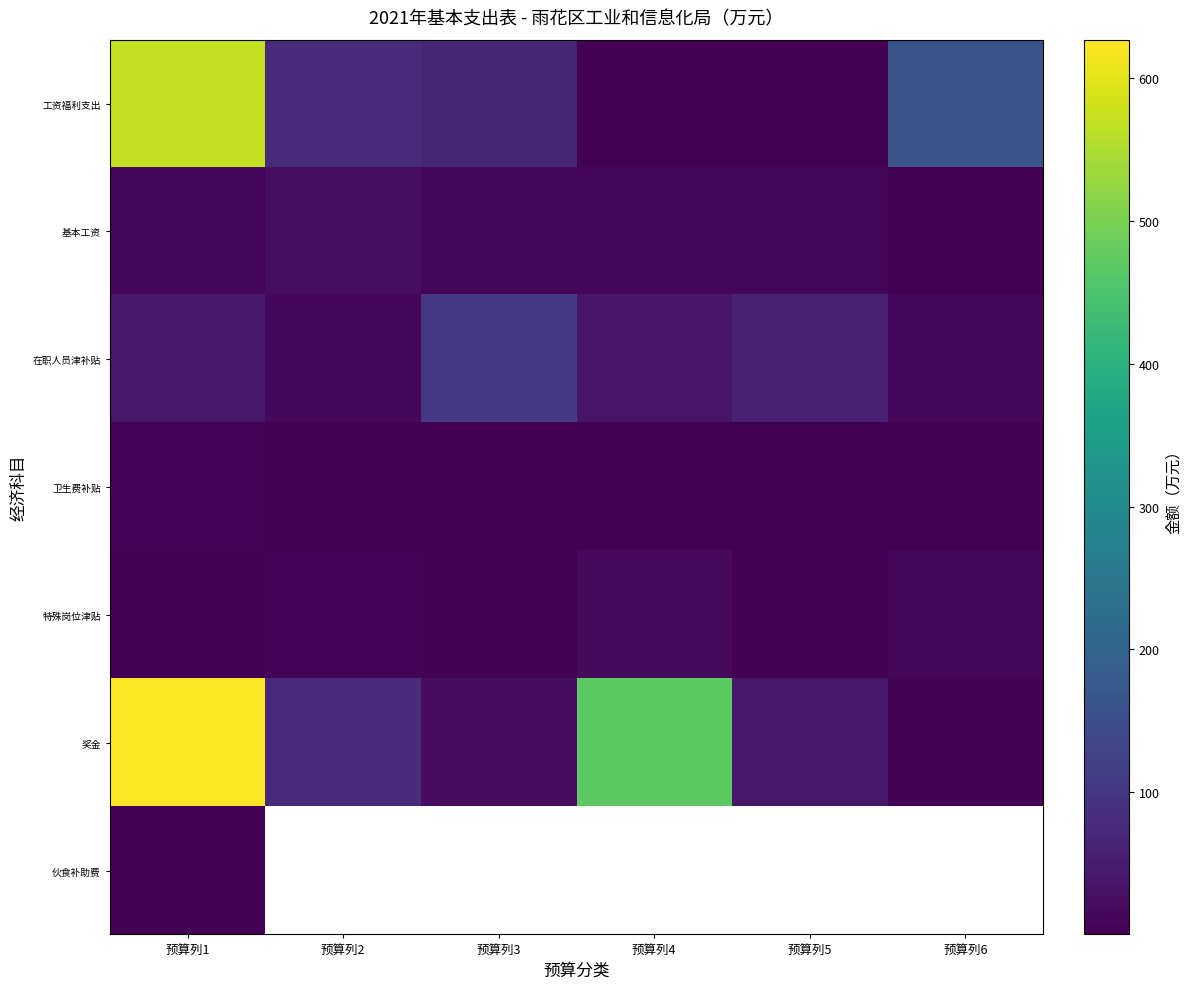

At how many categories does at least one series exceed 192?

2